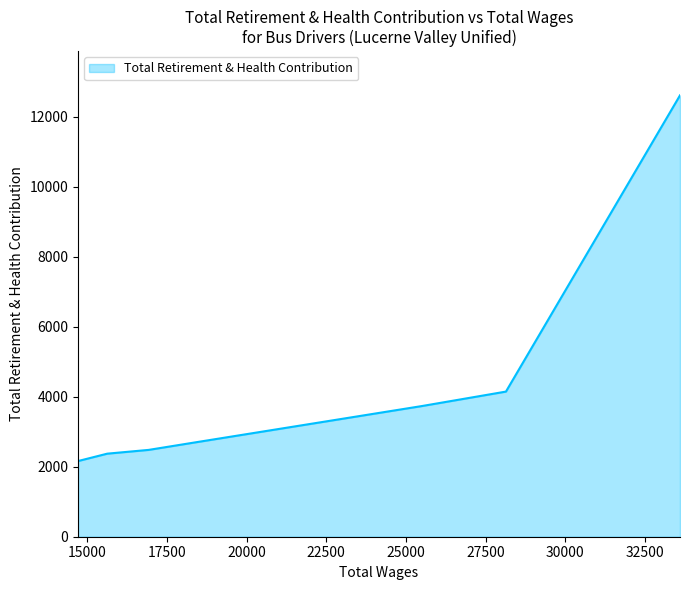

True or false: the data has more than 2 interior local peaks.

False